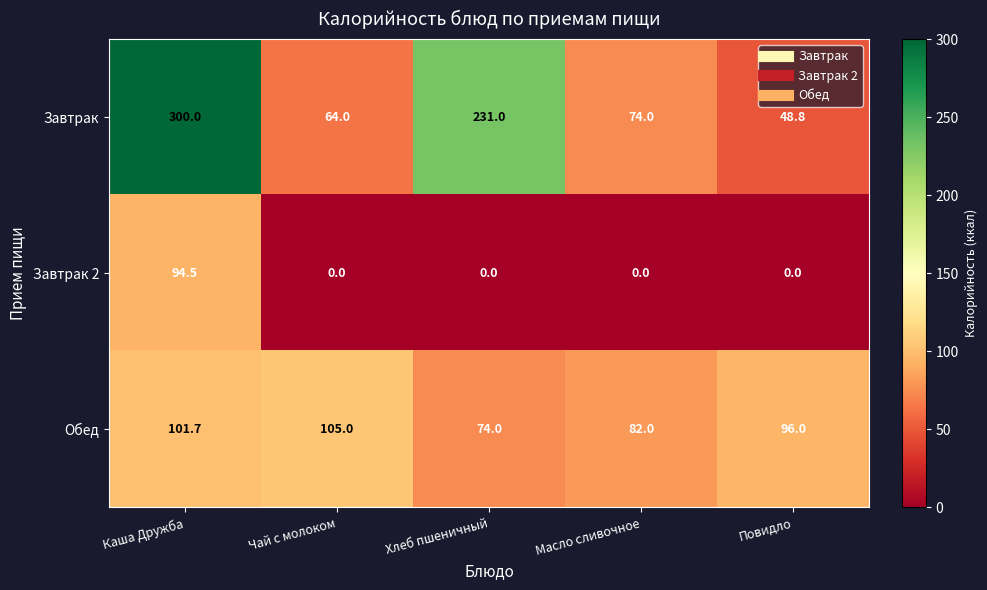

Is it true that Завтрак 2 equals 36.1 at Повидло?

False